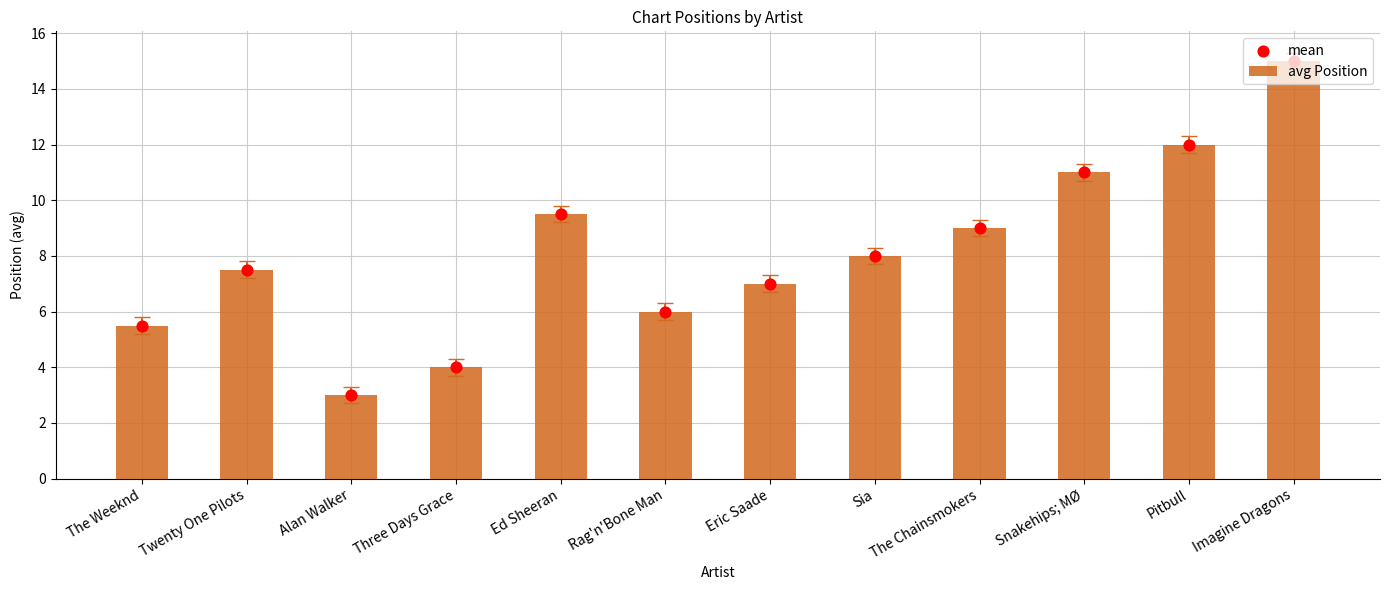

Which series has the widest spread of Y values?

avg Position